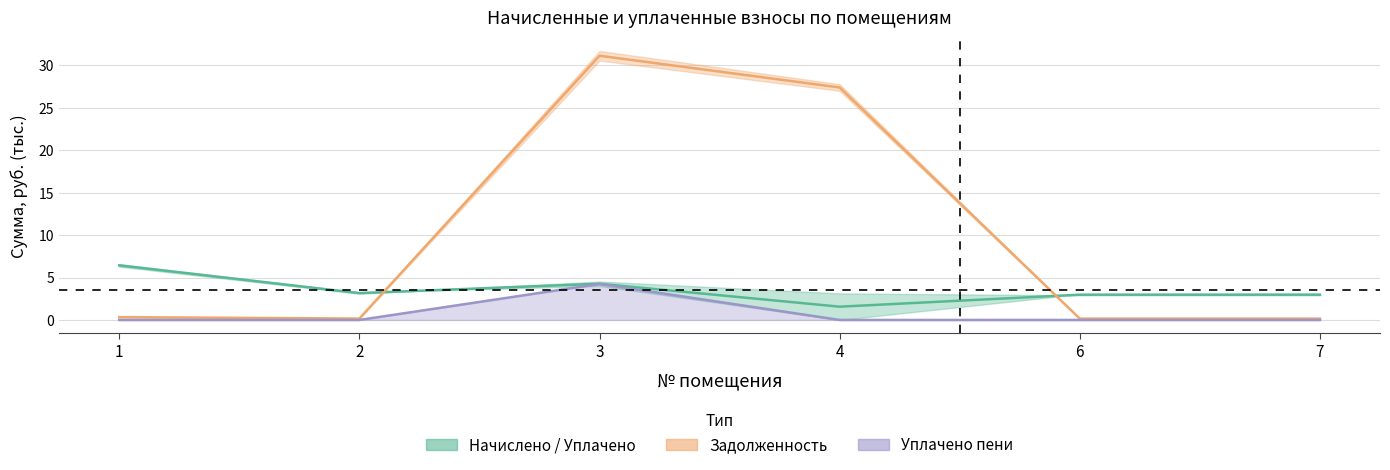

Which has a higher value, 3 or 2?

3